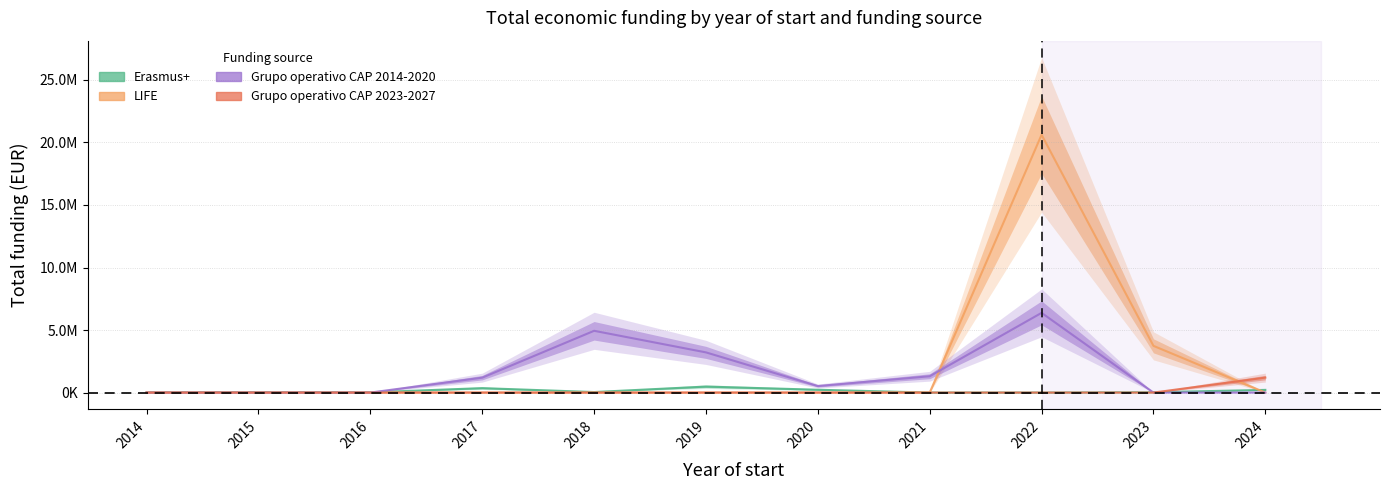

How many lines are shown in the chart?

4